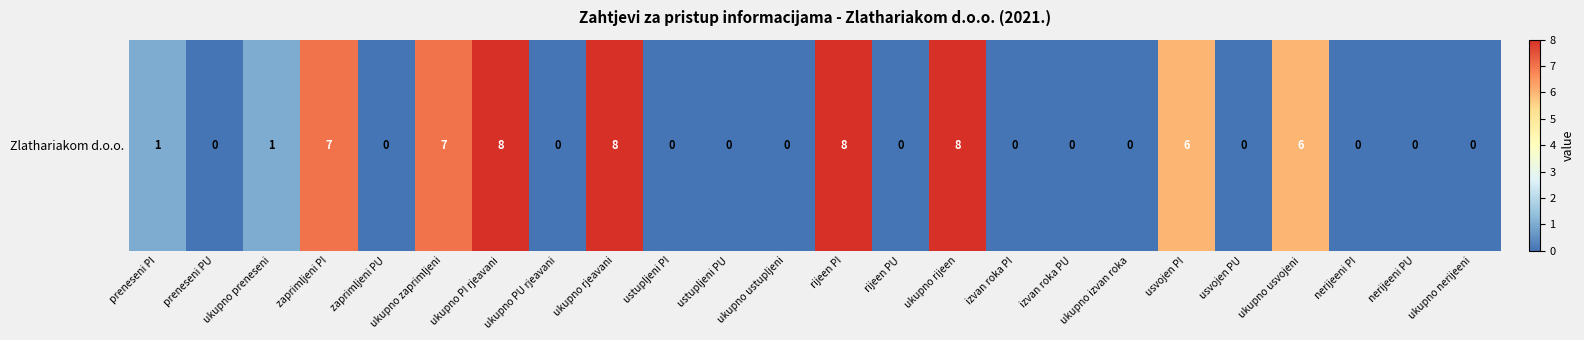

Rank the categories by value from highest to lowest.

ukupno PI rjeavani, ukupno rjeavani, rijeen PI, ukupno rijeen, zaprimljeni PI, ukupno zaprimljeni, usvojen PI, ukupno usvojeni, preneseni PI, ukupno preneseni, preneseni PU, zaprimljeni PU, ukupno PU rjeavani, ustupljeni PI, ustupljeni PU, ukupno ustupljeni, rijeen PU, izvan roka PI, izvan roka PU, ukupno izvan roka, usvojen PU, nerijeeni PI, nerijeeni PU, ukupno nerijeeni